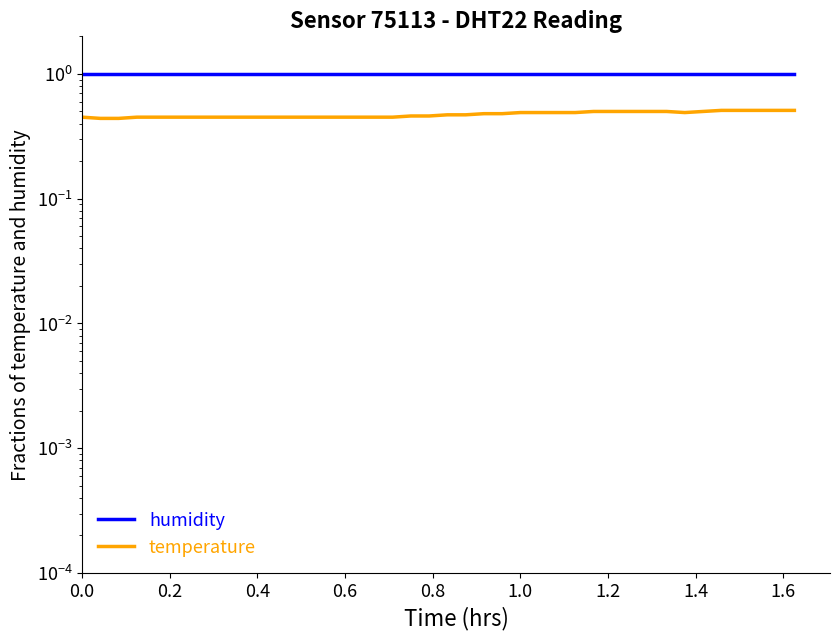

True or false: temperature and humidity cross at least once.

False